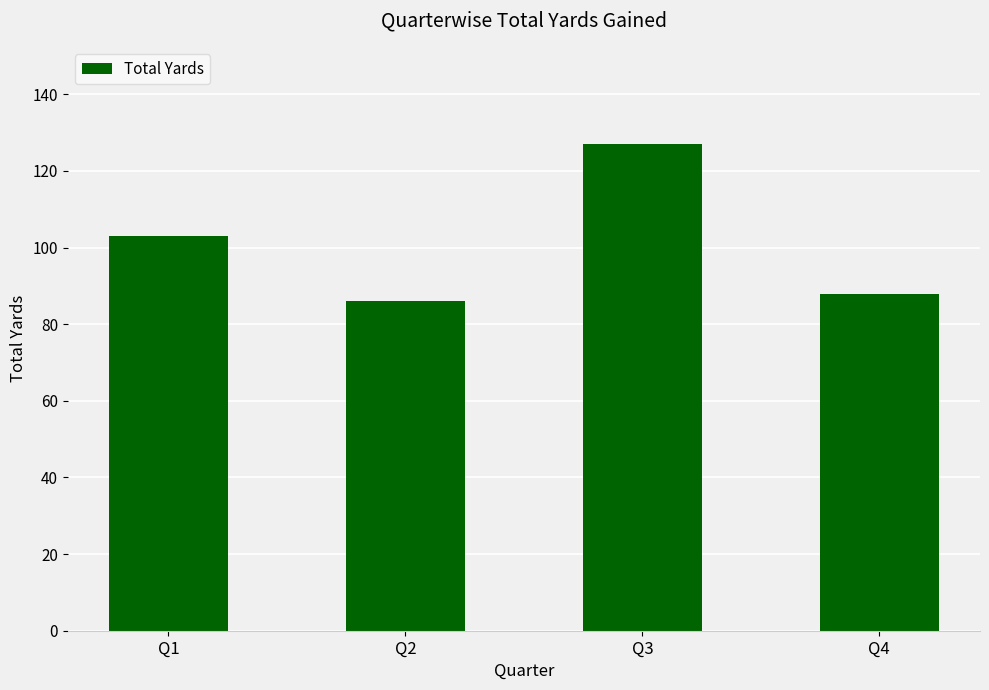

Reading right to left, extract all data points from this chart.

Q4=88	Q3=127	Q2=86	Q1=103